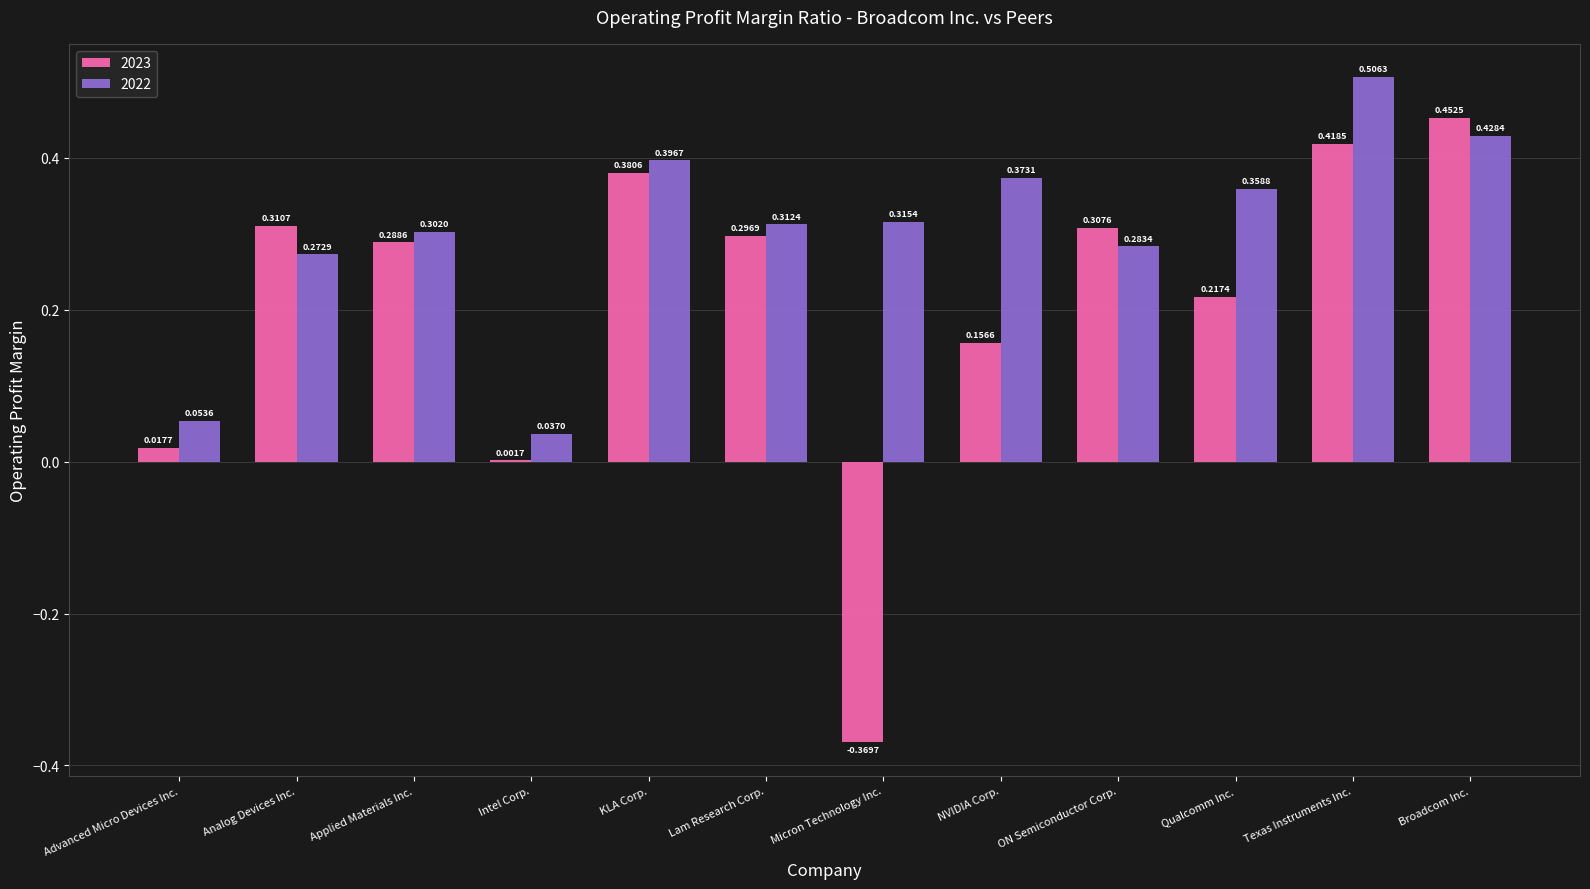

What is the total value across all series at Analog Devices Inc.?

0.6